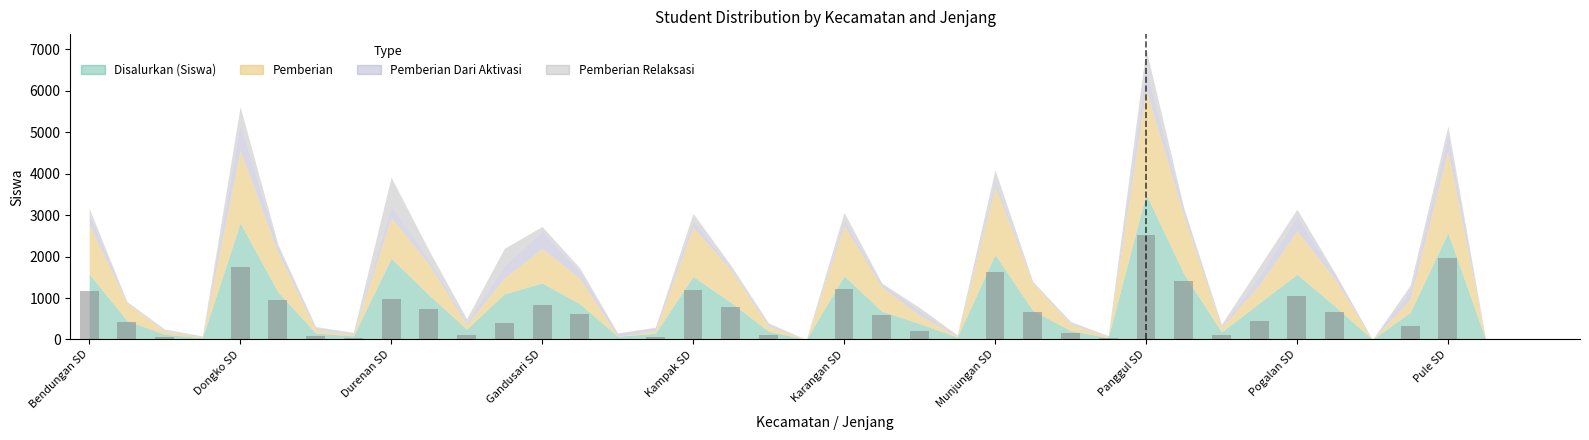

Reading left to right, extract all data points from this chart.

Disalurkan (Siswa): 1584	458	126	43	2812	1149	156	86	1960	1078	251	1100	1364	863	79	148	1523	897	200	0	1535	682	386	56	2049	702	217	47	3510	1591	184	878	1573	809	0	655	2578	0	0	0
Pemberian: 1182	423	66	18	1750	957	80	28	984	742	101	389	828	613	0	67	1187	786	118	0	1212	585	197	23	1627	664	151	24	2515	1410	99	435	1048	652	0	317	1973	0	0	0
Pemberian Dari Aktivasi: 278	32	0	0	639	133	55	0	291	113	60	295	421	165	74	68	155	57	44	0	132	85	115	18	166	37	37	19	509	155	19	210	356	129	0	207	411	0	0	0
Pemberian Relaksasi: 124	3	60	25	423	59	21	58	685	223	90	416	115	85	5	13	181	54	38	0	191	12	74	15	256	1	29	4	486	26	66	233	169	28	0	131	194	0	0	0